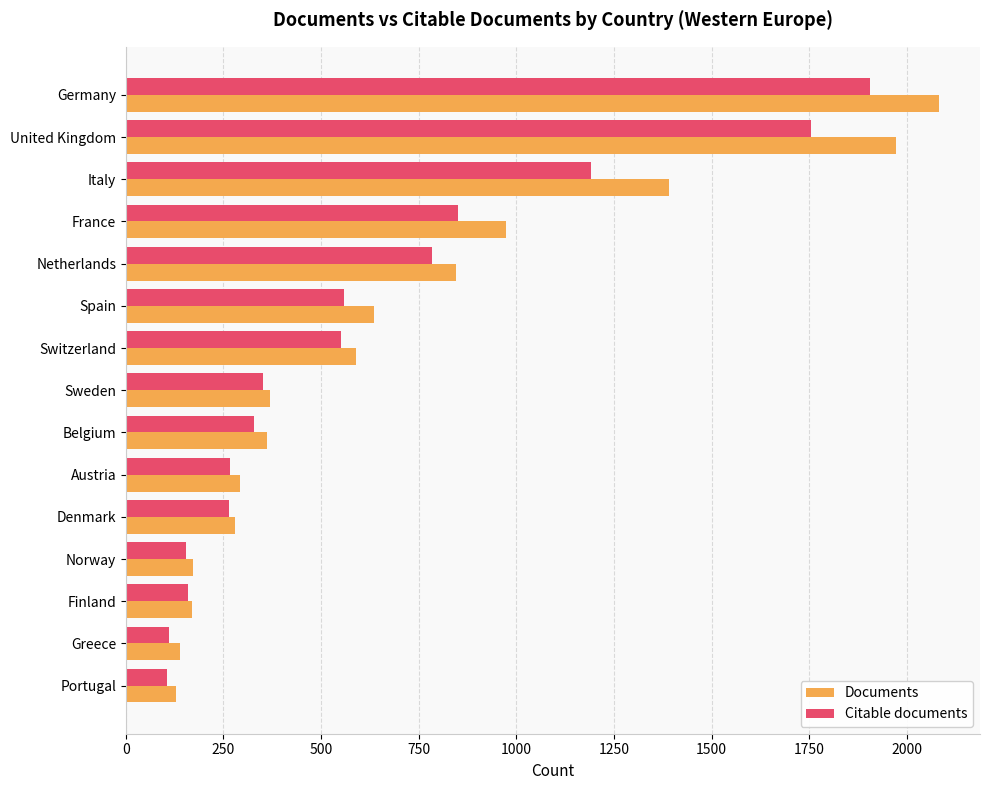

What is the average value of the Citable documents series?

622